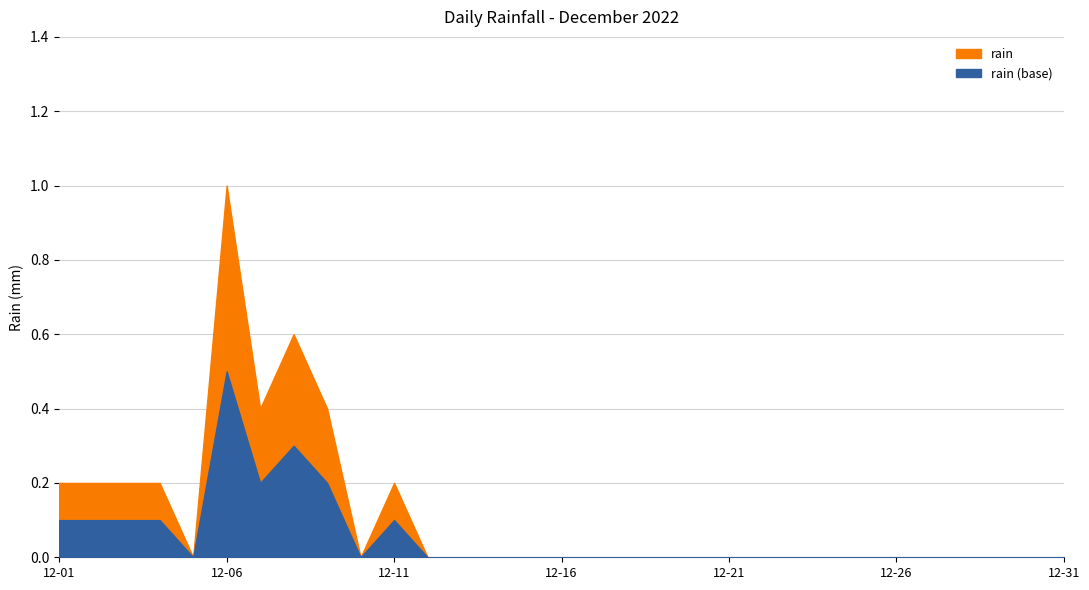

Which has a higher value, 2022-12-13 or 2022-12-18?

2022-12-13